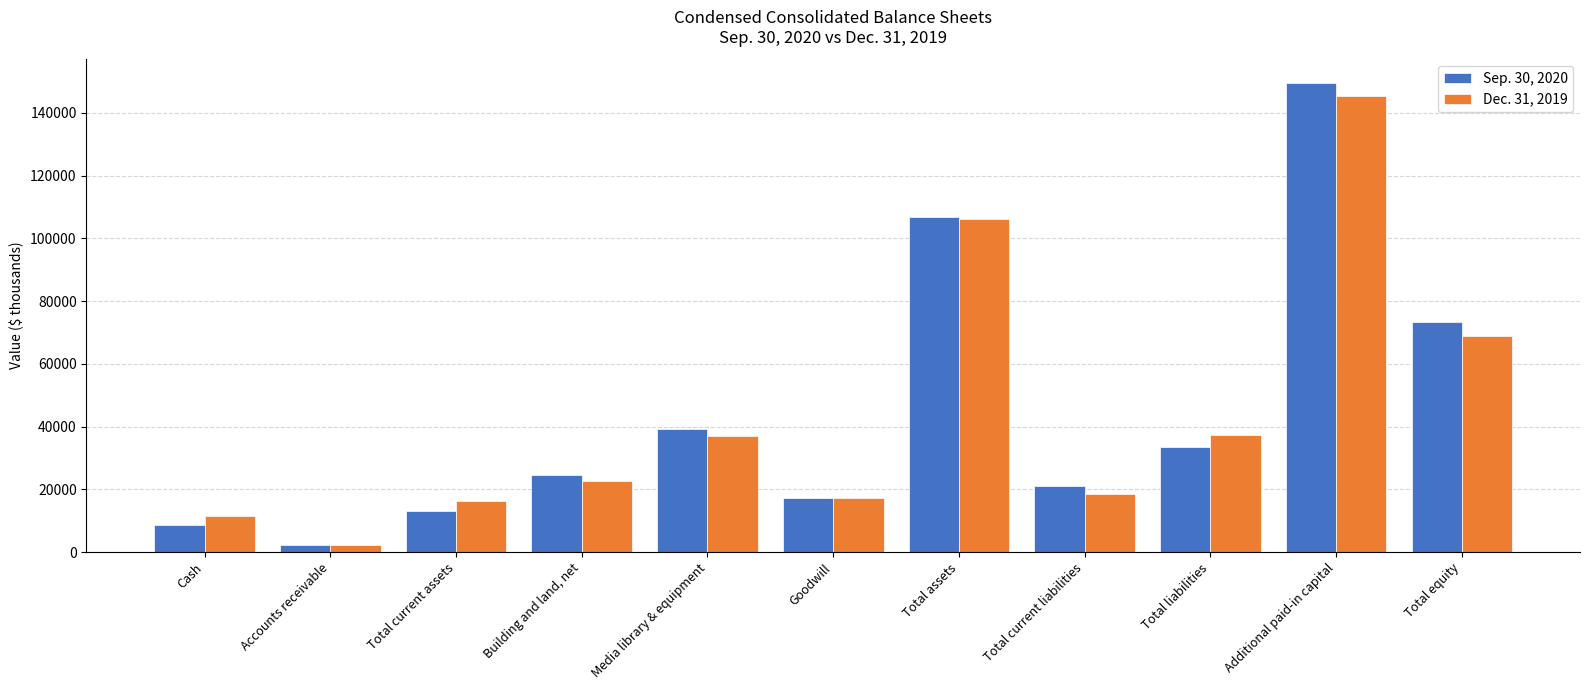

At which label does Sep. 30, 2020 reach its peak?

Additional paid-in capital